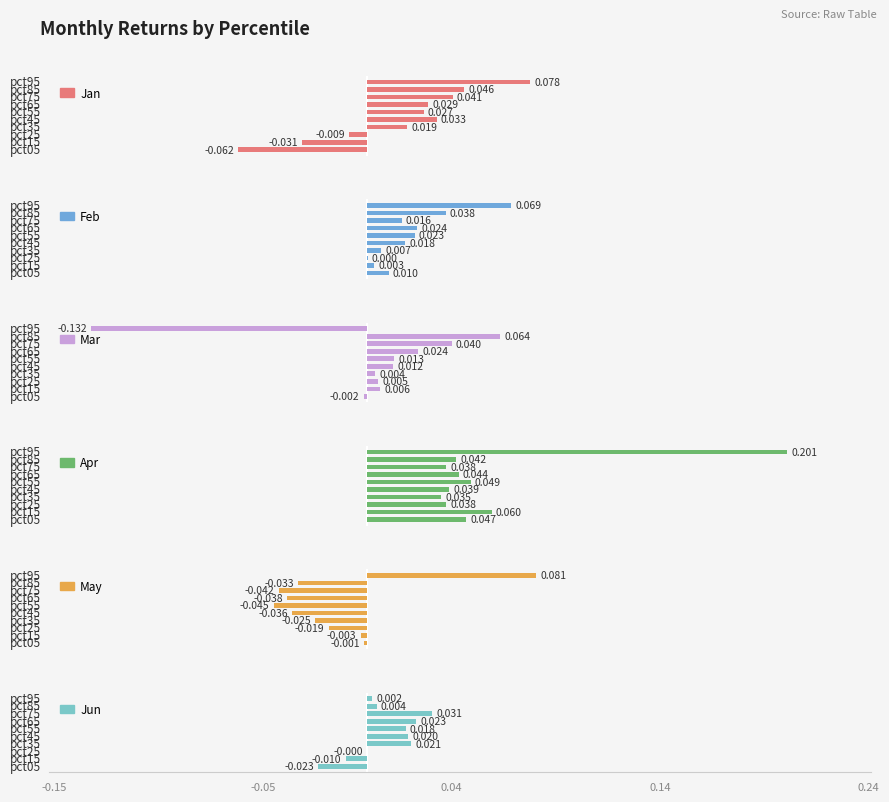

Is the value of Apr at pct95 greater than the value of Feb at pct65?

Yes